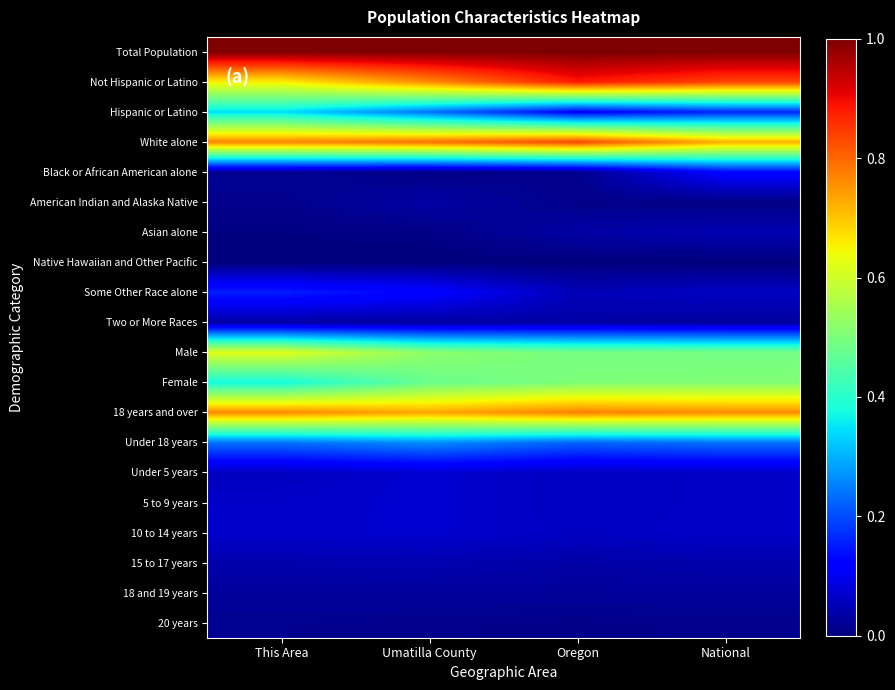

List the series in order of their peak value, highest first.

Total Population, Not Hispanic or Latino, White alone, 18 years and over, Male, Female, Hispanic or Latino, Under 18 years, Some Other Race alone, Black or African American alone, Under 5 years, 5 to 9 years, 10 to 14 years, Asian alone, 15 to 17 years, Two or More Races, American Indian and Alaska Native, 18 and 19 years, 20 years, Native Hawaiian and Other Pacific